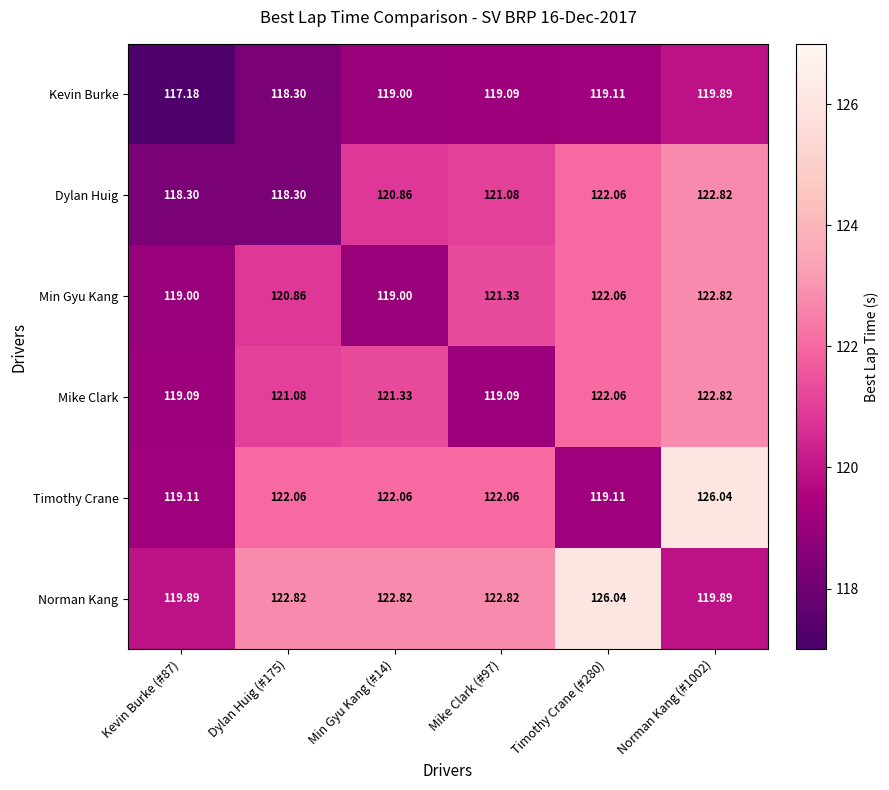

Which series has the widest spread of values?

Timothy Crane